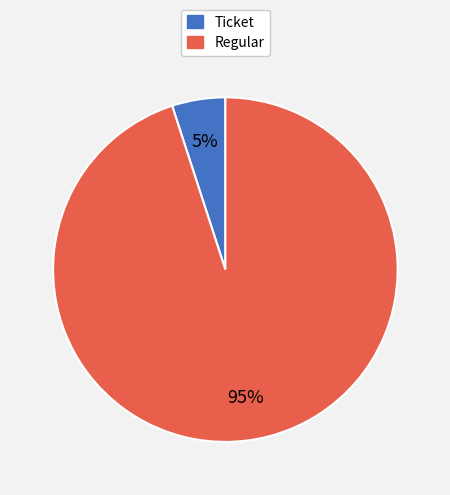

Rank the categories by value from highest to lowest.

Regular, Ticket